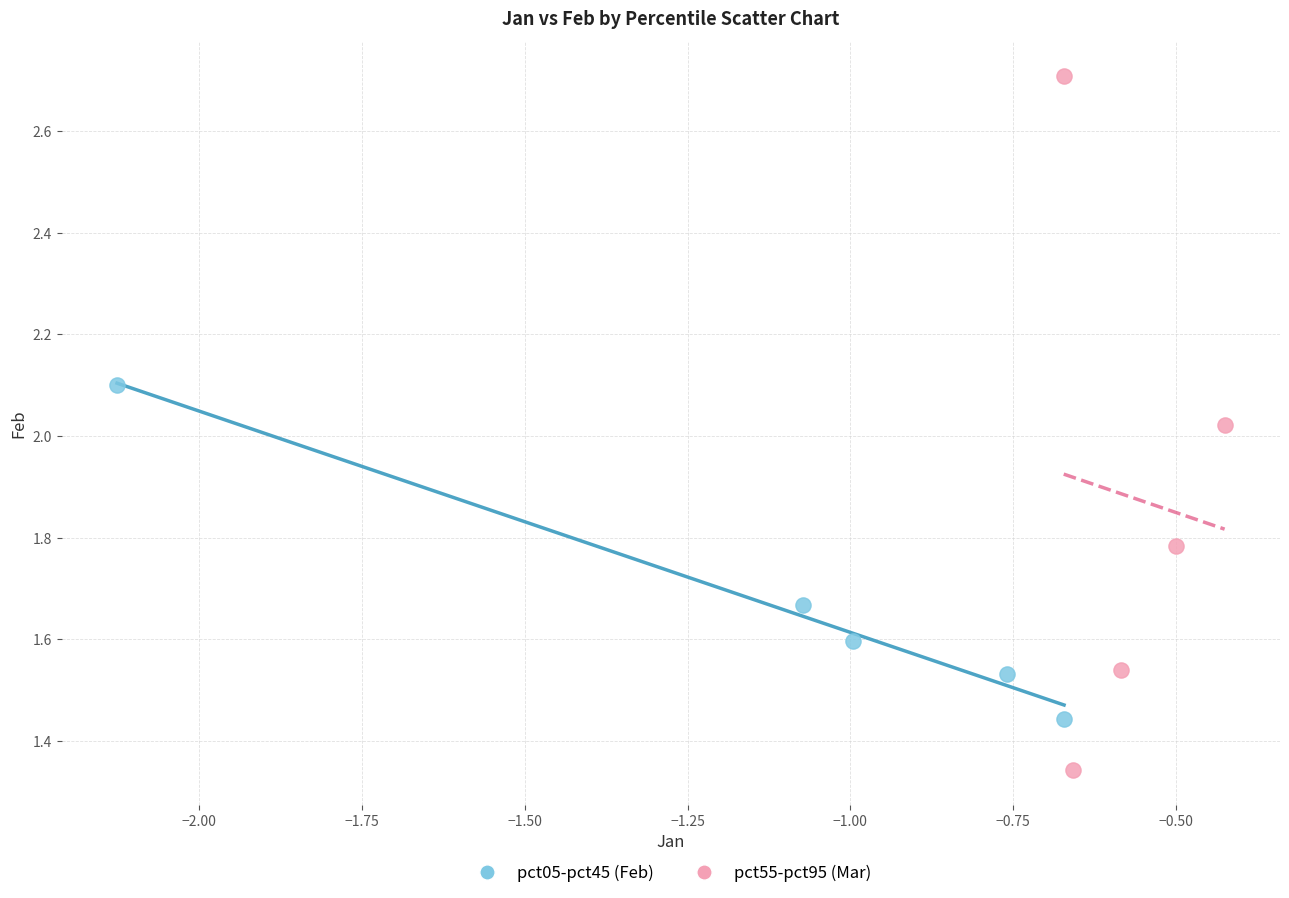

Which series reaches the maximum Y coordinate?

pct55-pct95 (Mar)